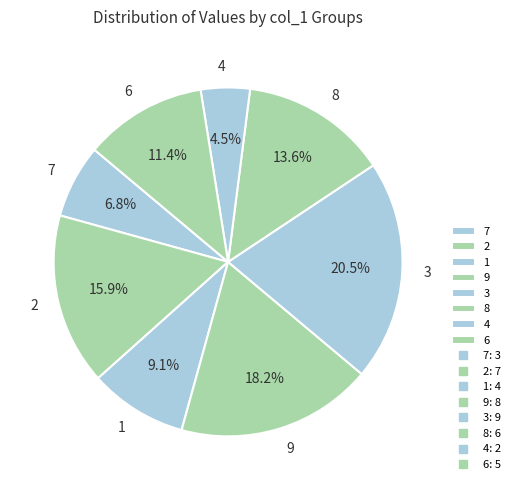

To the nearest percent, what portion does 9 represent?

18%